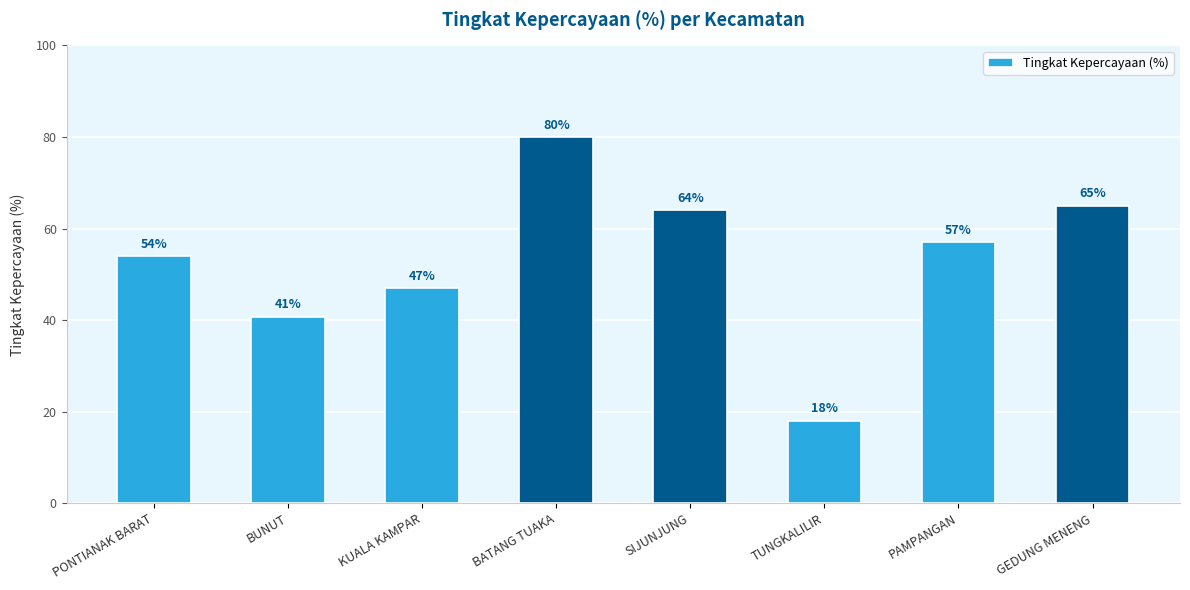

What is the ratio of the value at TUNGKALILIR to the value at BUNUT?

0.4